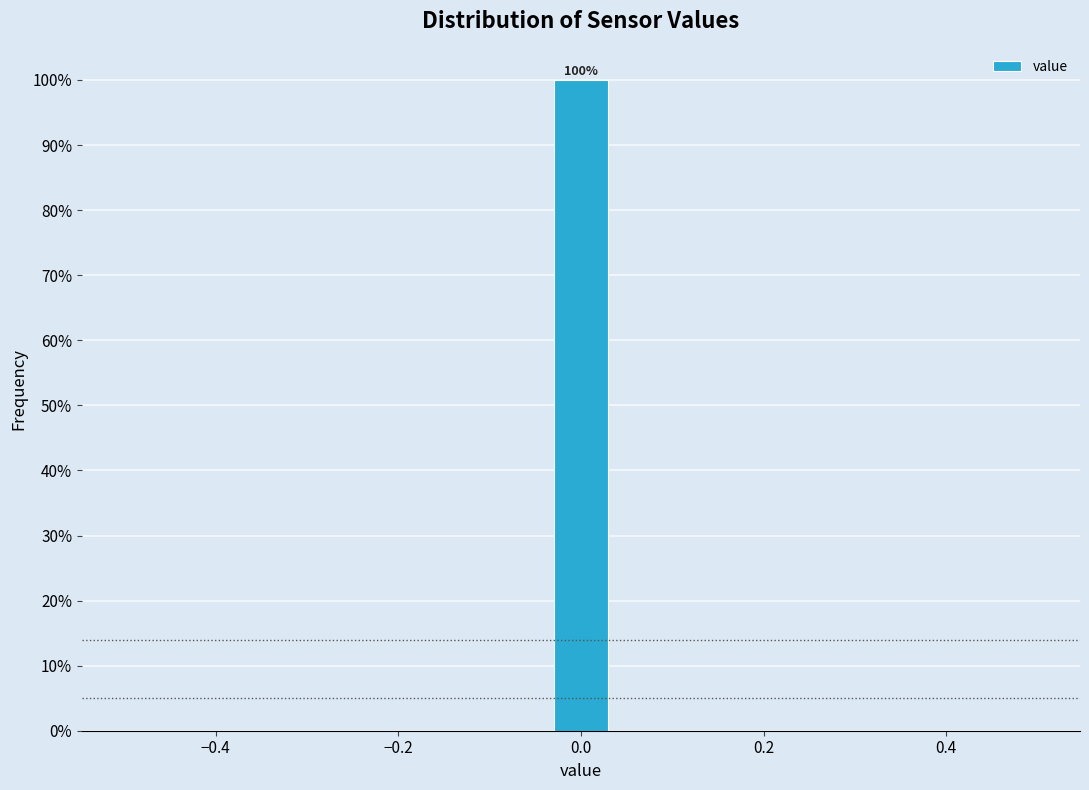

Around what value on the x-axis is the tallest bar? Give the approximate position of its centre, as read against the axis.

0.00